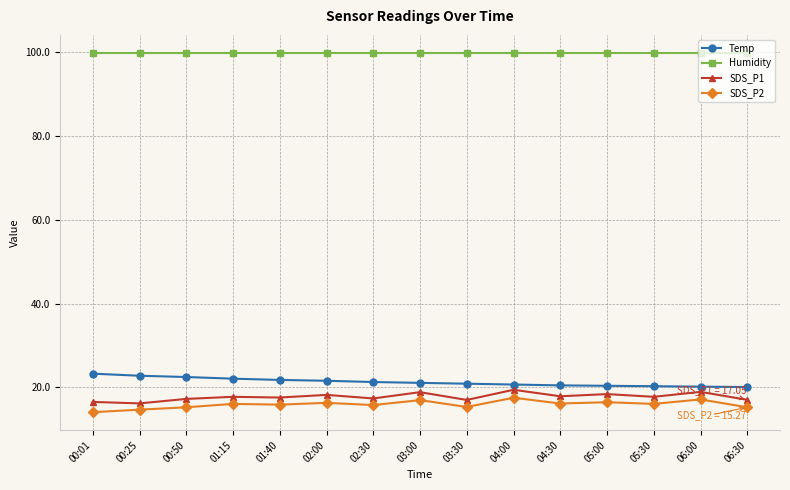

How many lines are shown in the chart?

4